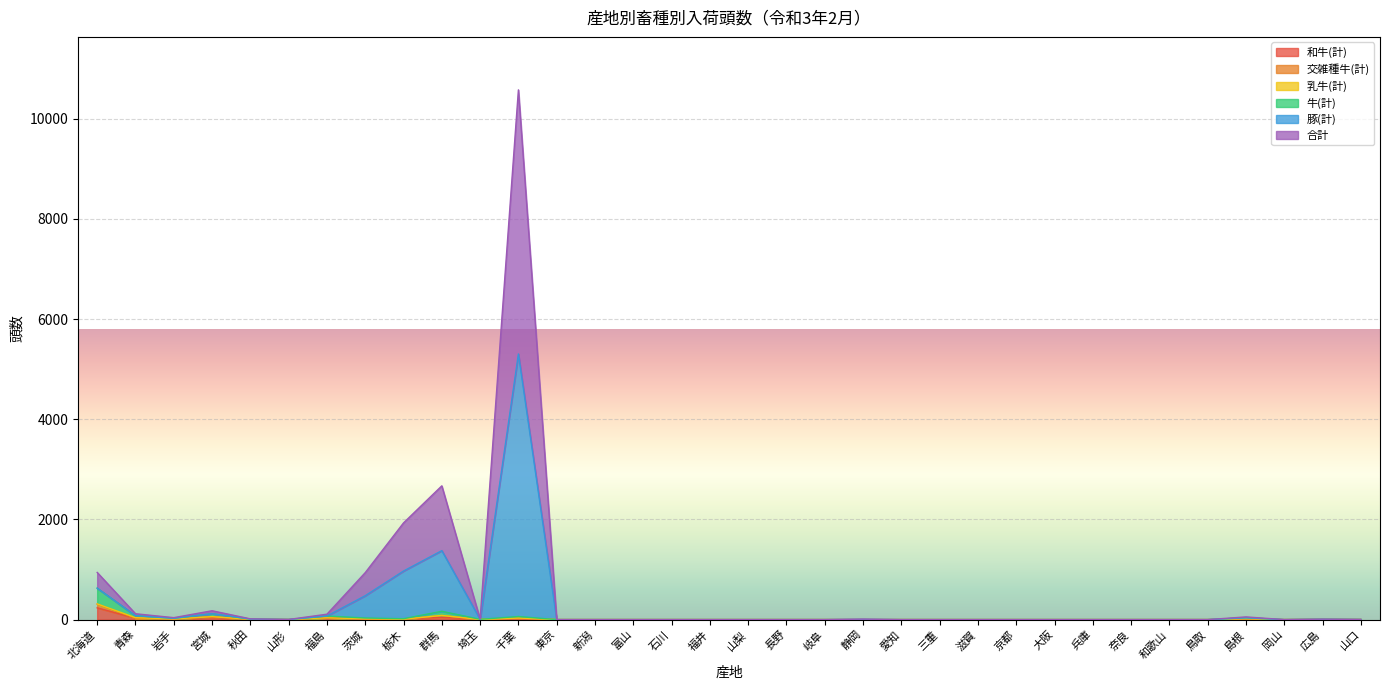

What is the label of the 31st point from the left?

島根